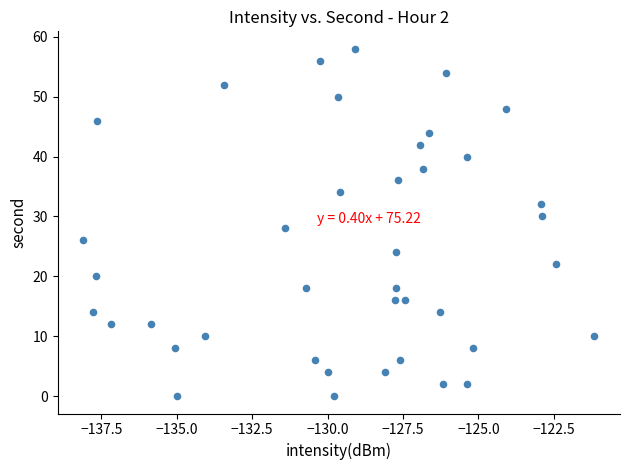

What is the range of Y values (max minus min)?

58